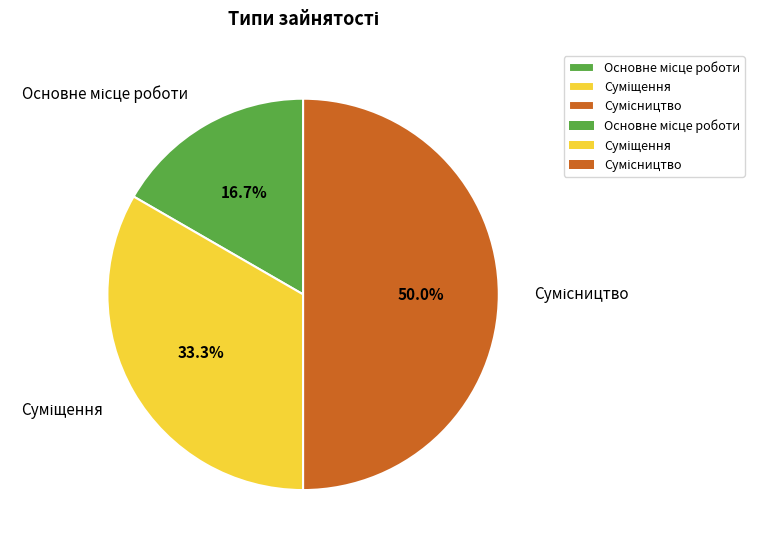

What is the ratio of the value at Суміщення to the value at Основне місце роботи?

2.0